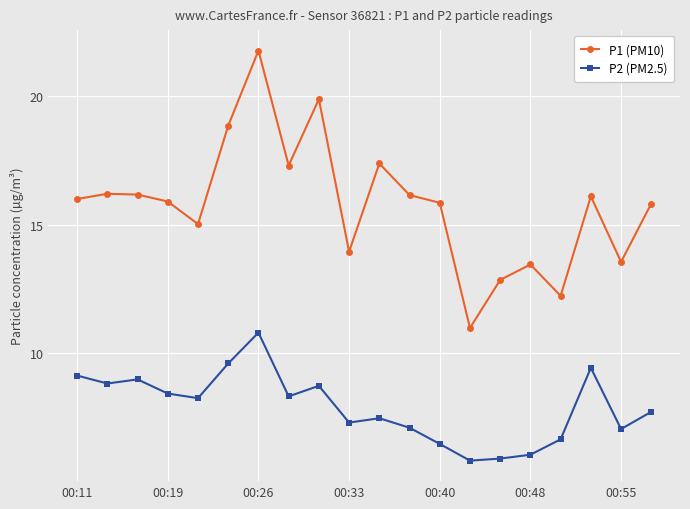

What is the difference between the maximum and minimum values in the P1 (PM10) series?

10.8